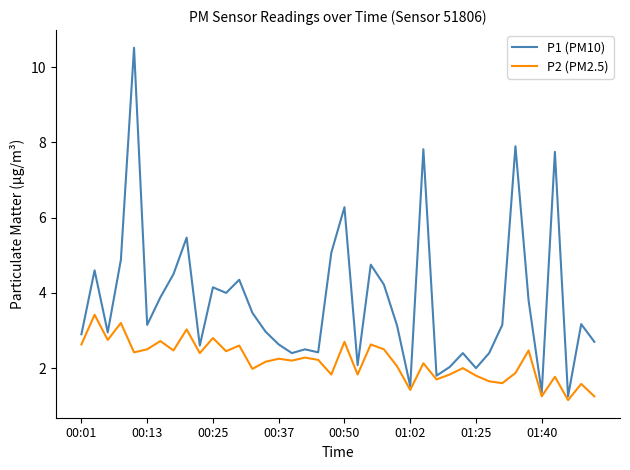

Which series has the largest total across all categories?

P1 (PM10)